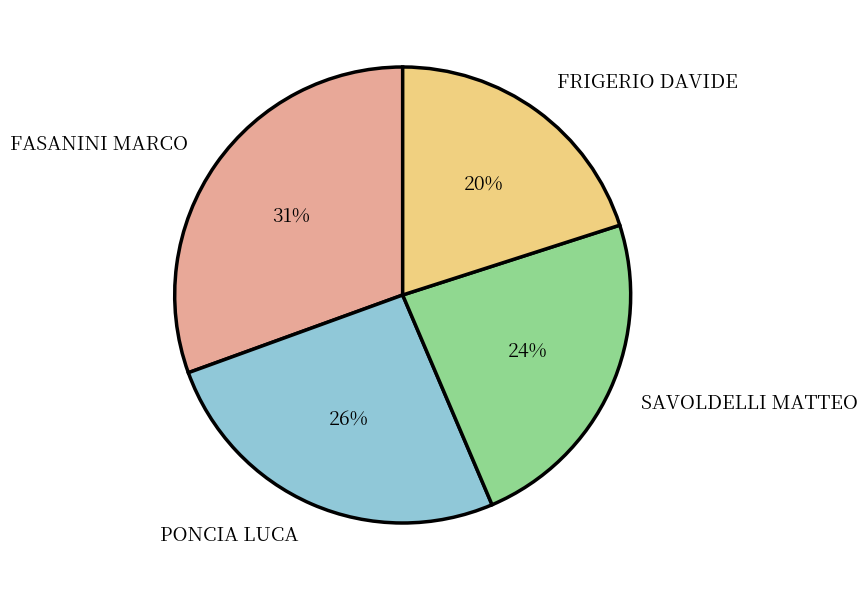

Is there a majority slice in this chart?

No